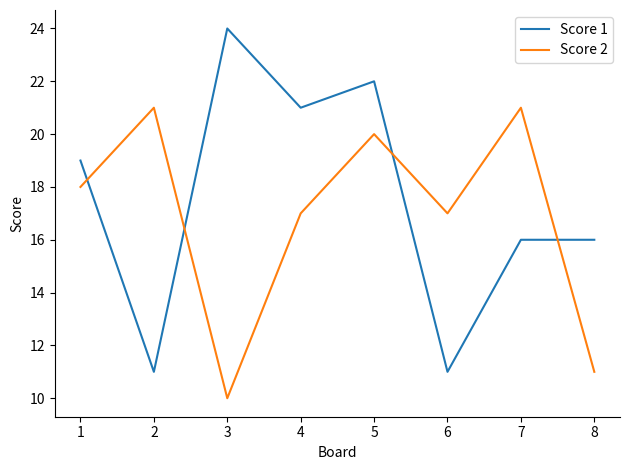

How many intersections are there between Score 2 and Score 1?

4